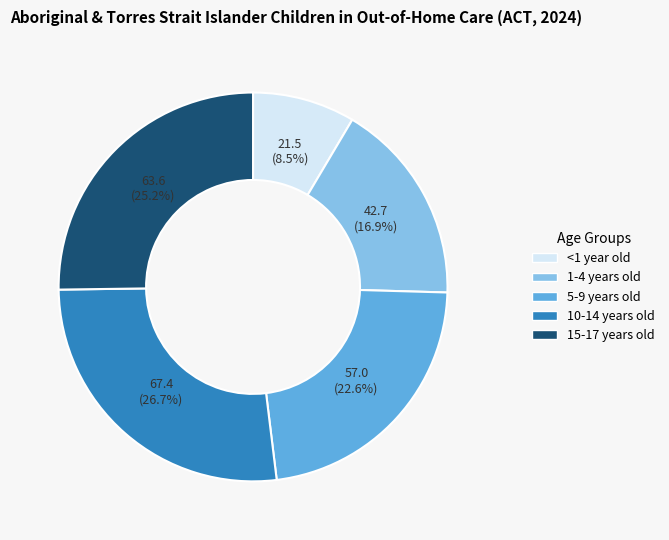

Is it true that 15-17 years old is 17% of the pie?

False